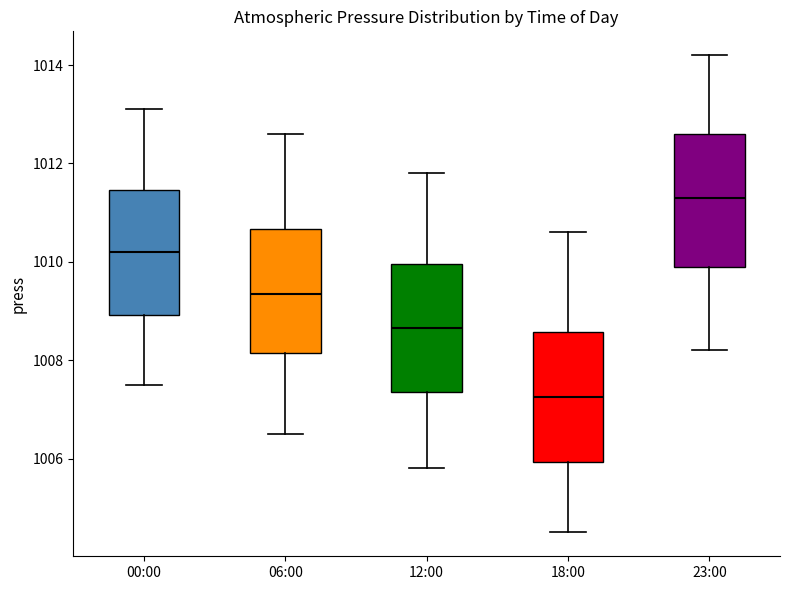

Reading left to right, transcribe this box plot: for each box, give where its median line is, the range the box spans, and where its two whiskers end, as read against the y-axis. The values are not printed on the chart, so give them approximately, as read against the axis.

00:00: median 1010.2, box 1009.0 to 1011.4, whiskers 1007.6 to 1013.2
06:00: median 1009.4, box 1008.2 to 1010.6, whiskers 1006.6 to 1012.6
12:00: median 1008.6, box 1007.4 to 1010.0, whiskers 1005.8 to 1011.8
18:00: median 1007.2, box 1006.0 to 1008.6, whiskers 1004.6 to 1010.6
23:00: median 1011.4, box 1010.0 to 1012.6, whiskers 1008.2 to 1014.2